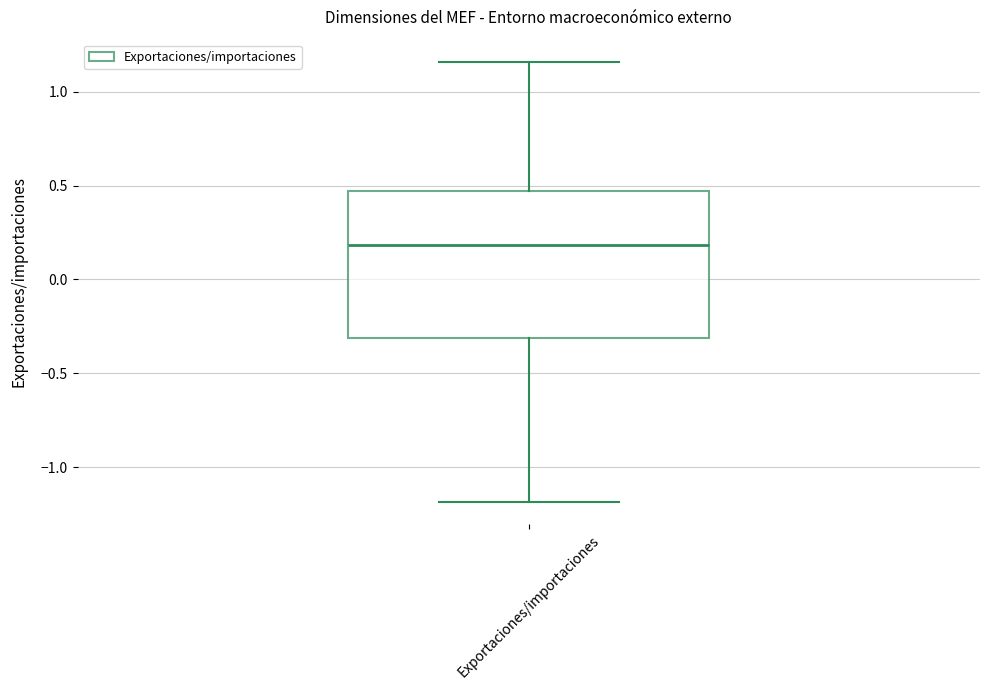

Read this box plot against the y-axis: the position of the median line, the range covered by the box, and the ends of both whiskers. The values are not printed on the chart, so give them approximately, as read against the axis.

median 0.20, box -0.30 to 0.45, whiskers -1.20 to 1.15